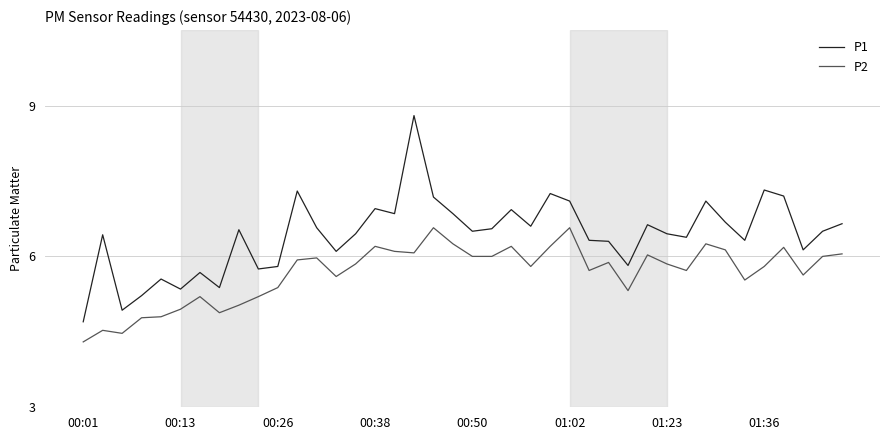

Which series has the largest total across all categories?

P1